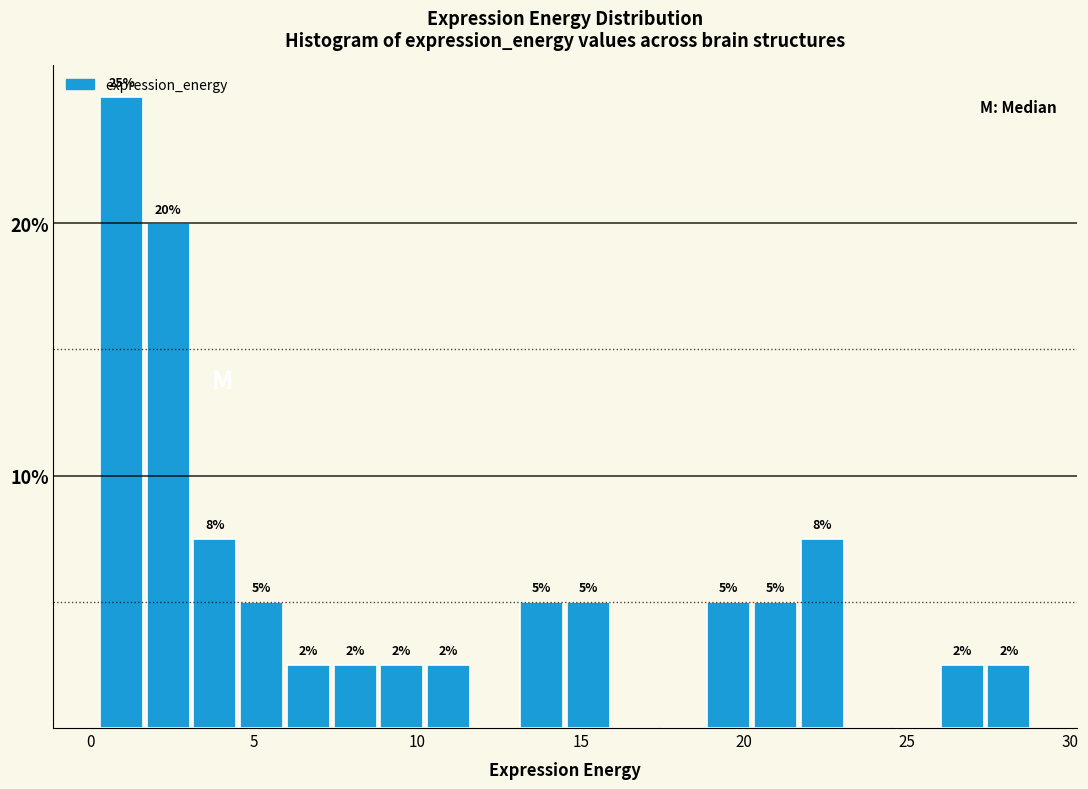

Read against the x-axis, roughly where is the centre of the tallest bar?

1.0